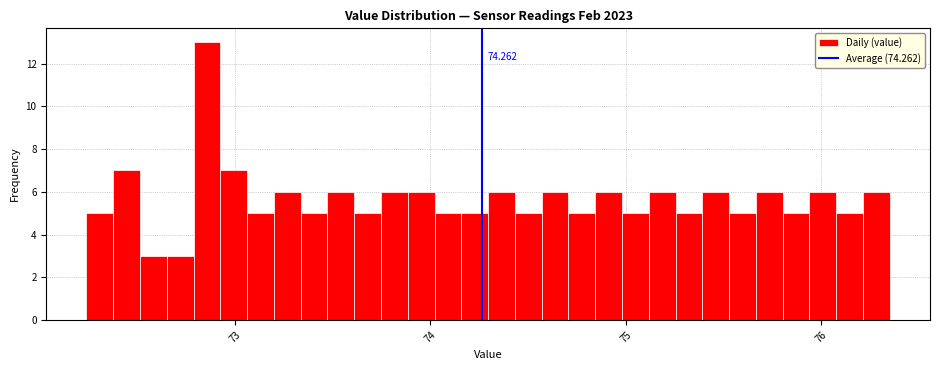

Read against the x-axis, roughly where is the centre of the tallest bar?

72.9